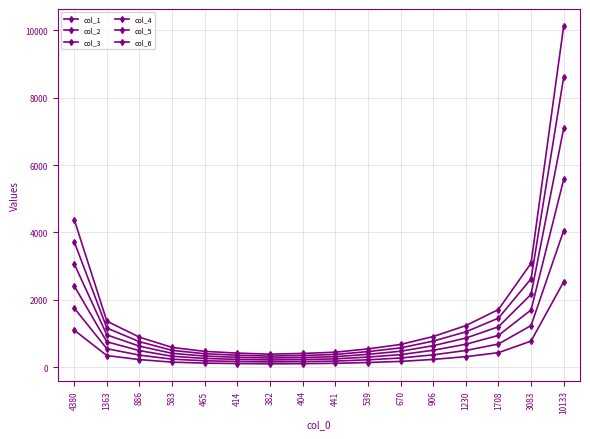

Where is the first local minimum for col_5?

382